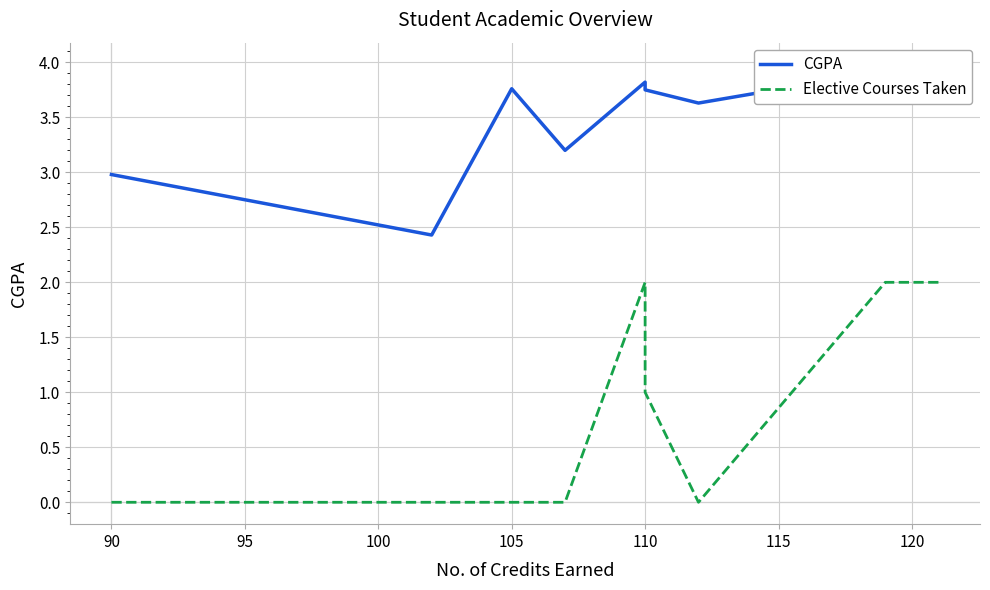

What is the difference between the highest and lowest values at 100?

3.2